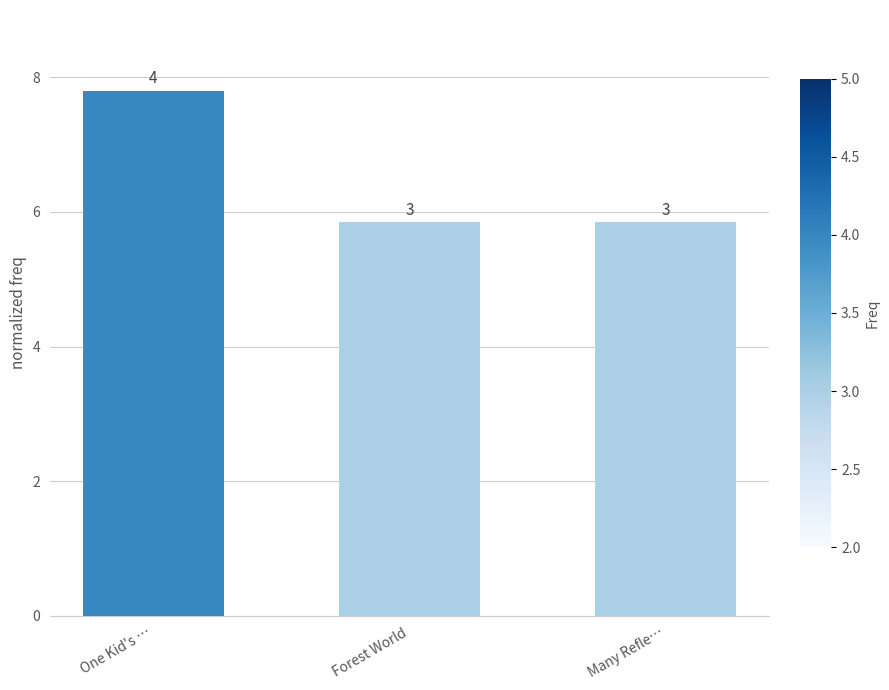

How many bars are there in total?

3